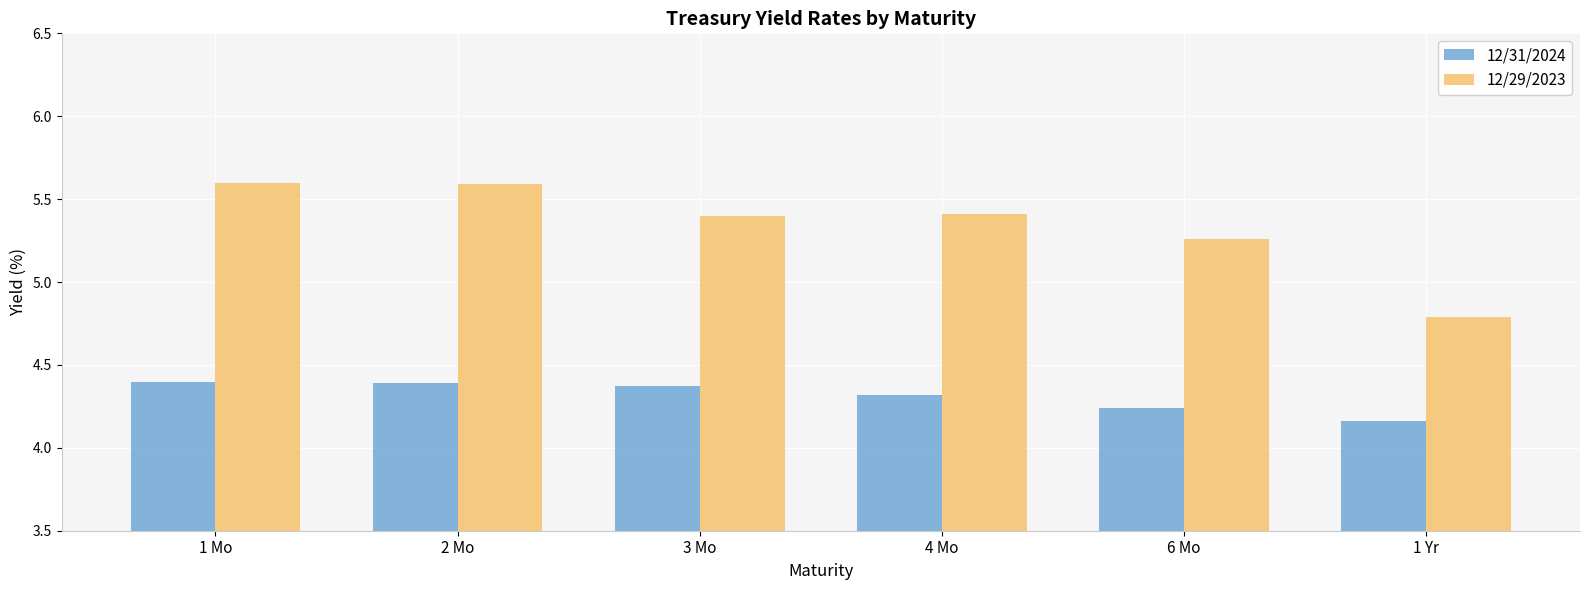

What is the difference between the highest and lowest values at 6 Mo?

1.0